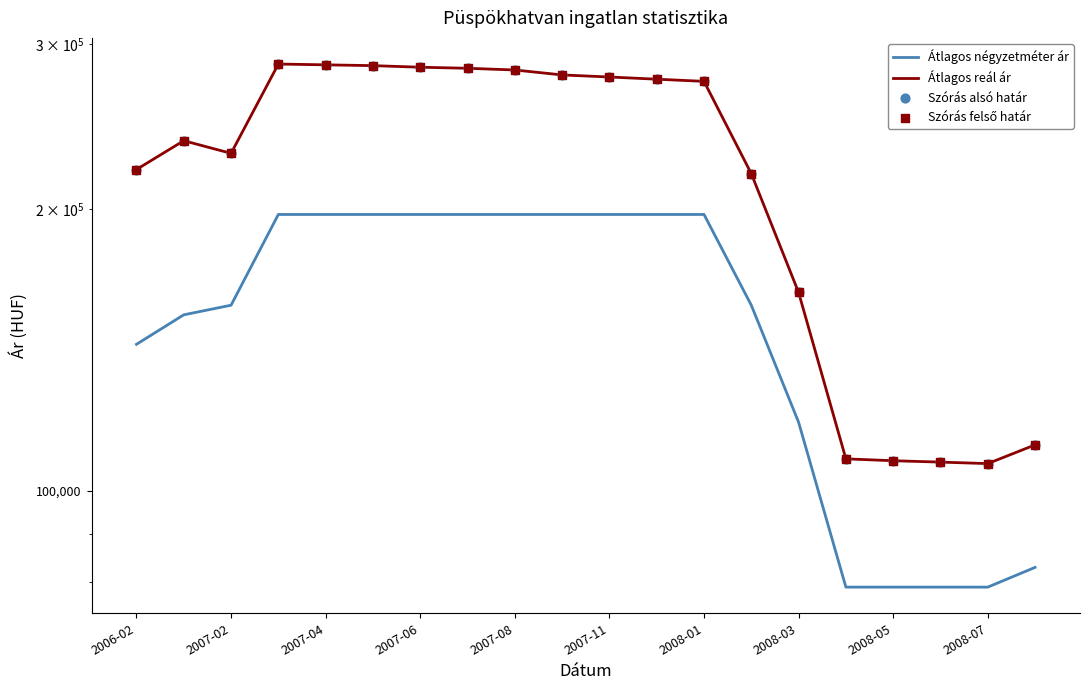

What are all the series names shown in the legend?

Átlagos négyzetméter ár, Átlagos reál ár, Szórás alsó határ, Szórás felső határ